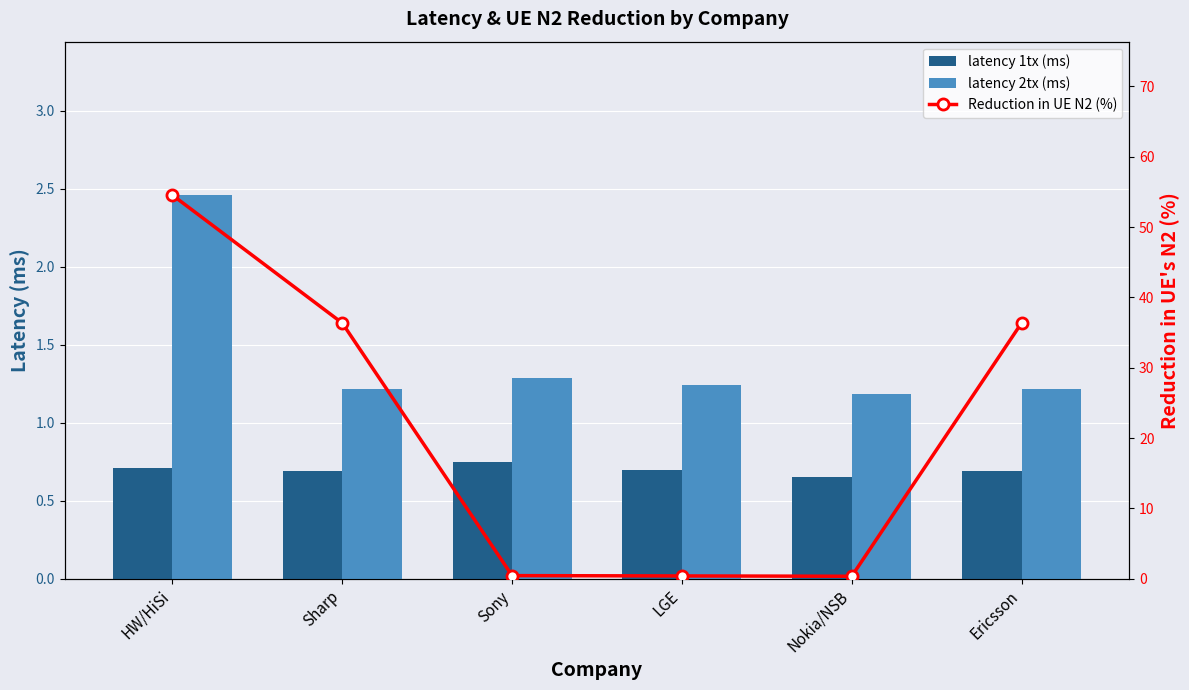

Where does the Reduction in UE N2 (%) series first go above 36?

HW/HiSi